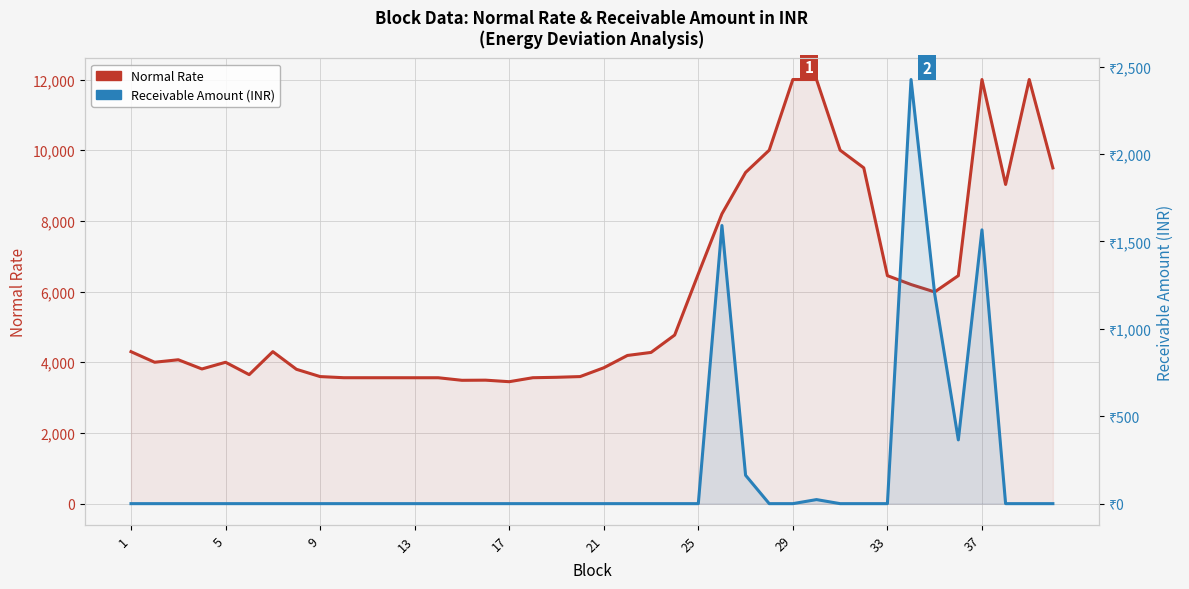

Which series has the widest spread of values?

Normal Rate